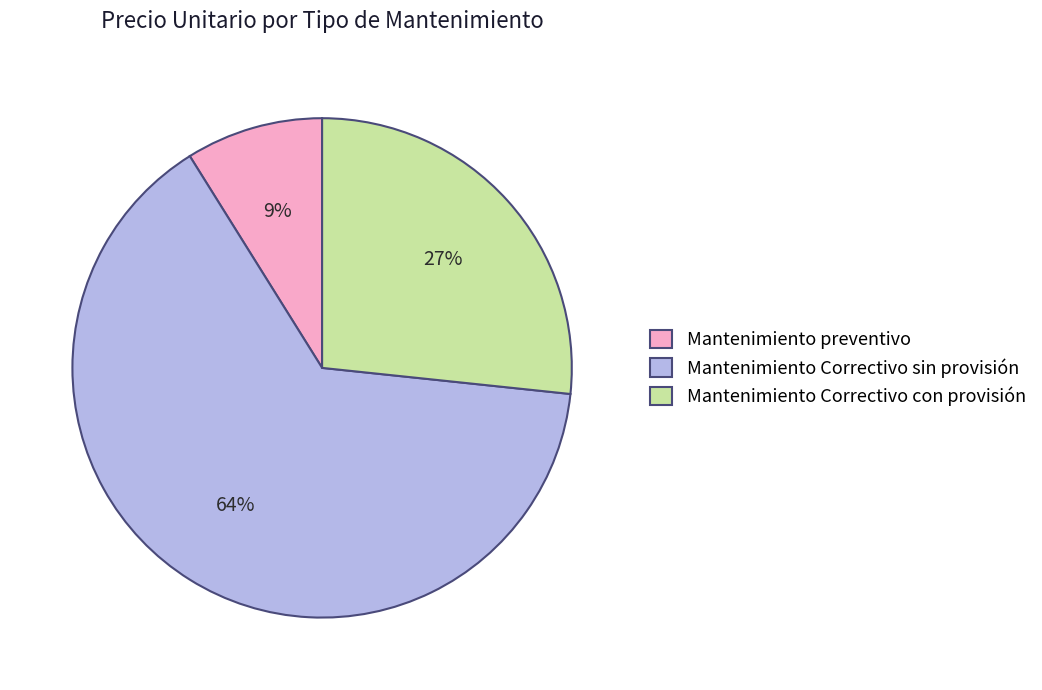

Is there a majority slice in this chart?

Yes